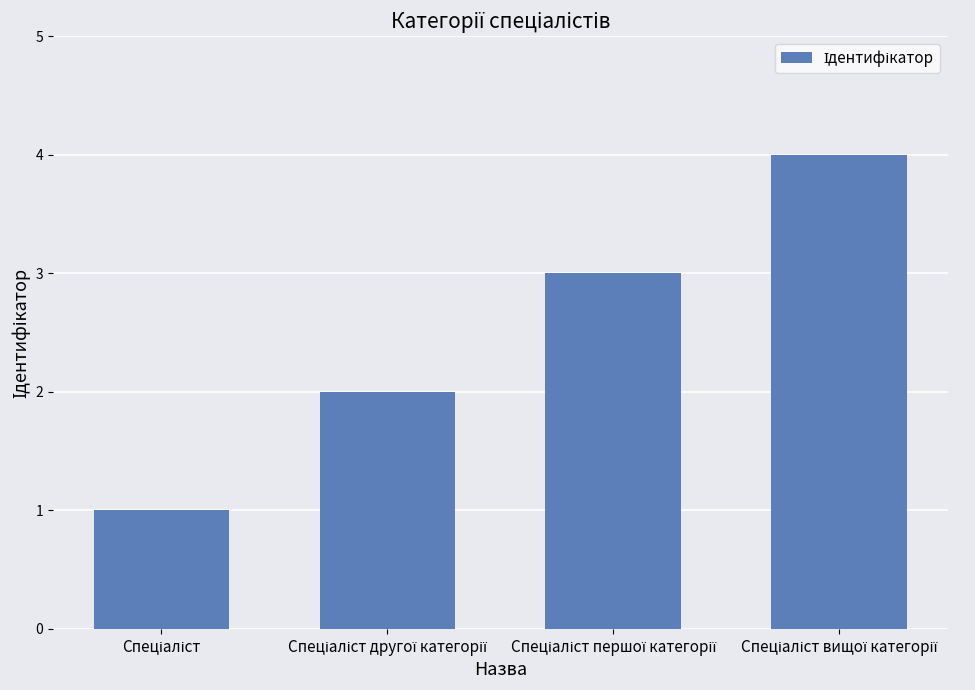

What is the difference between the maximum and minimum values?

3